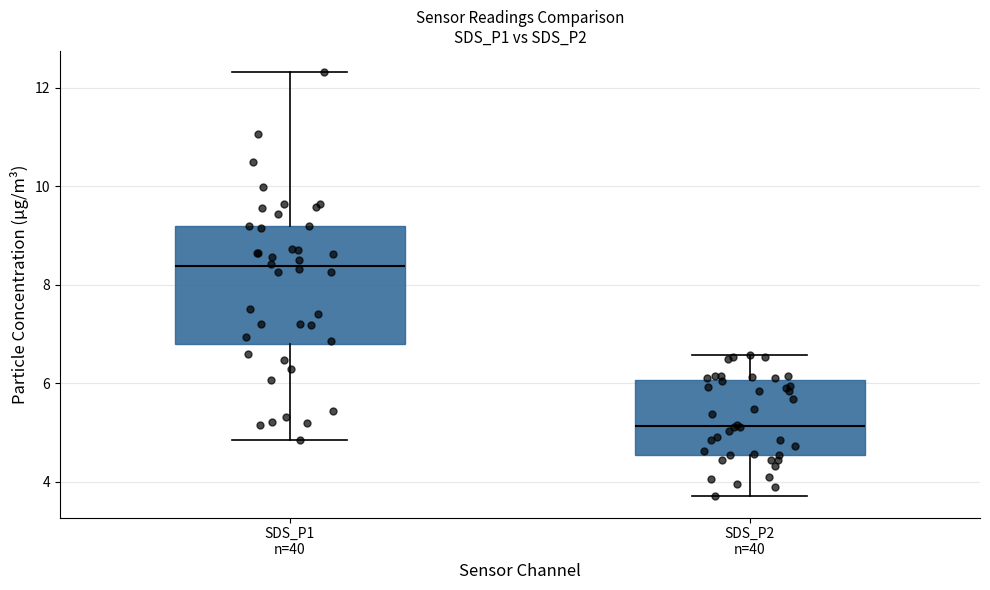

Comparing the boxes themselves (not the whiskers), which one is the tallest?

SDS_P1 n=40